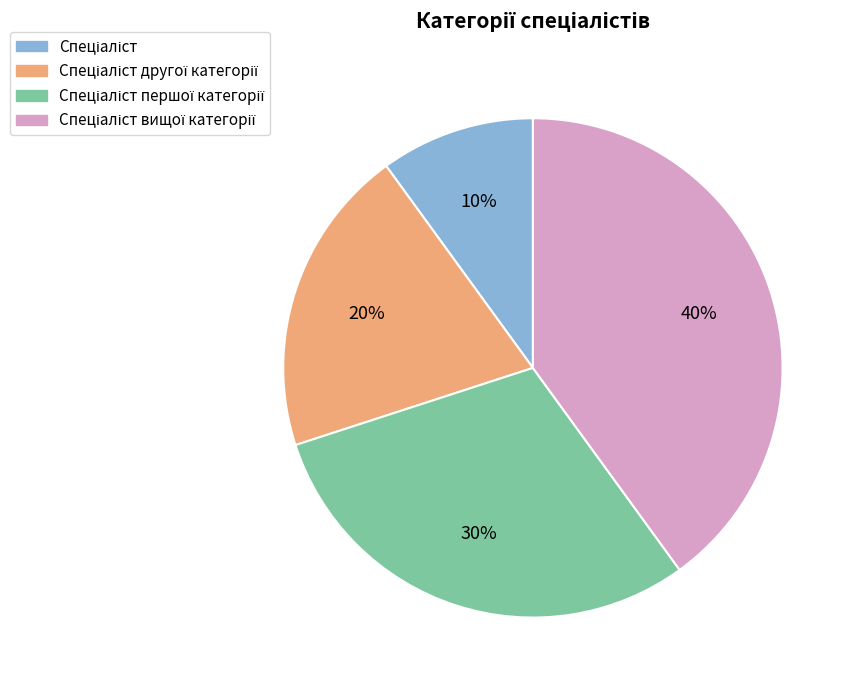

To the nearest percent, what is the difference between the largest and smallest slice percentages?

30%